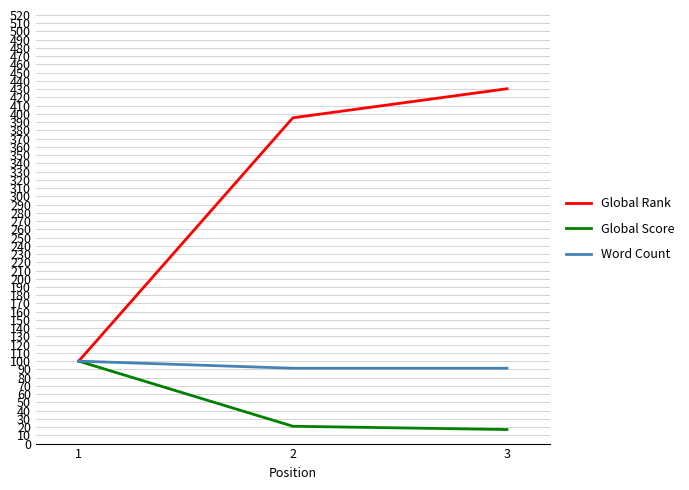

How many values in the Global Rank series exceed 395?

2